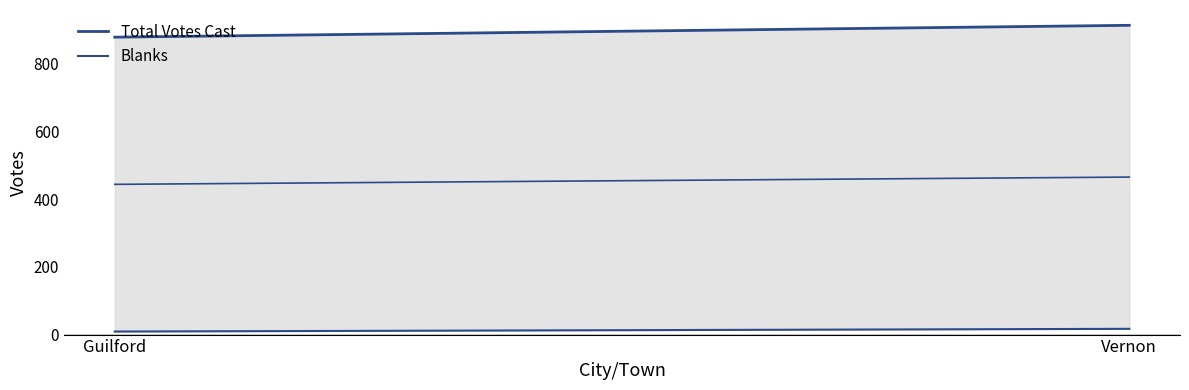

At Guilford, list the series in order from smallest to largest.

Blanks, Total Votes Cast